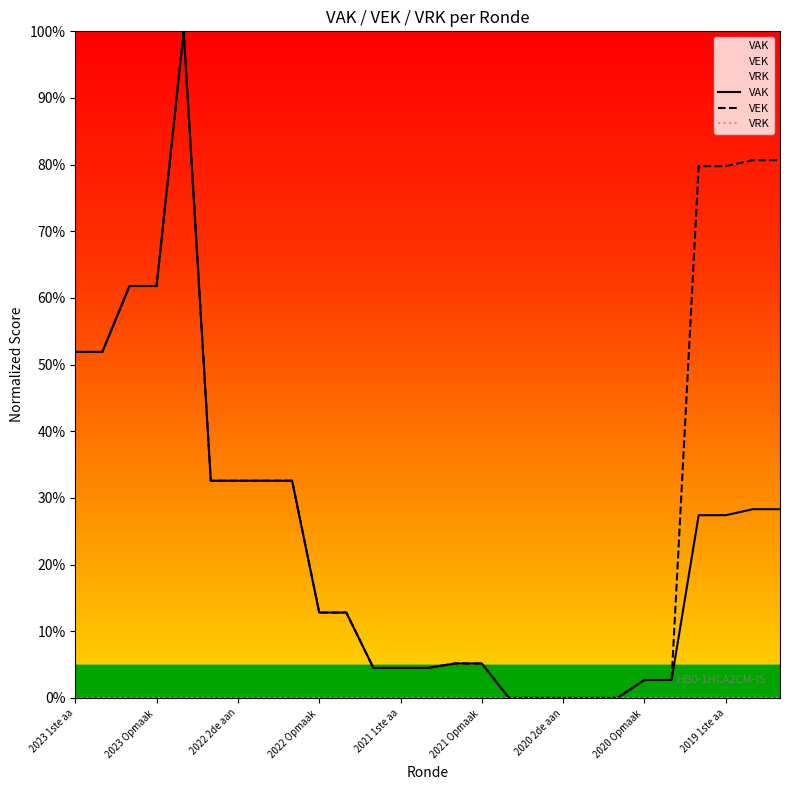

What is the maximum value shown in the chart?

100.0